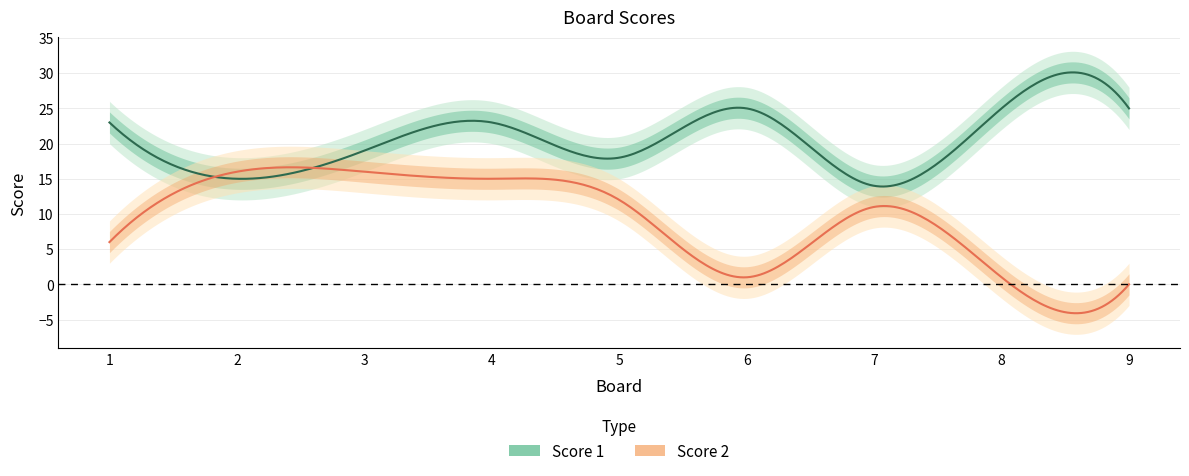

True or false: Score 1 and Score 2 intersect in this chart.

True